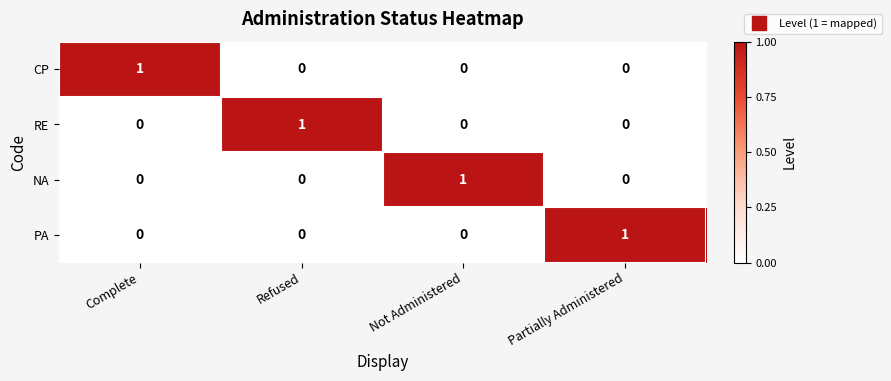

Reading right to left, extract all data points from this chart.

CP: 0	0	0	1
RE: 0	0	1	0
NA: 0	1	0	0
PA: 1	0	0	0